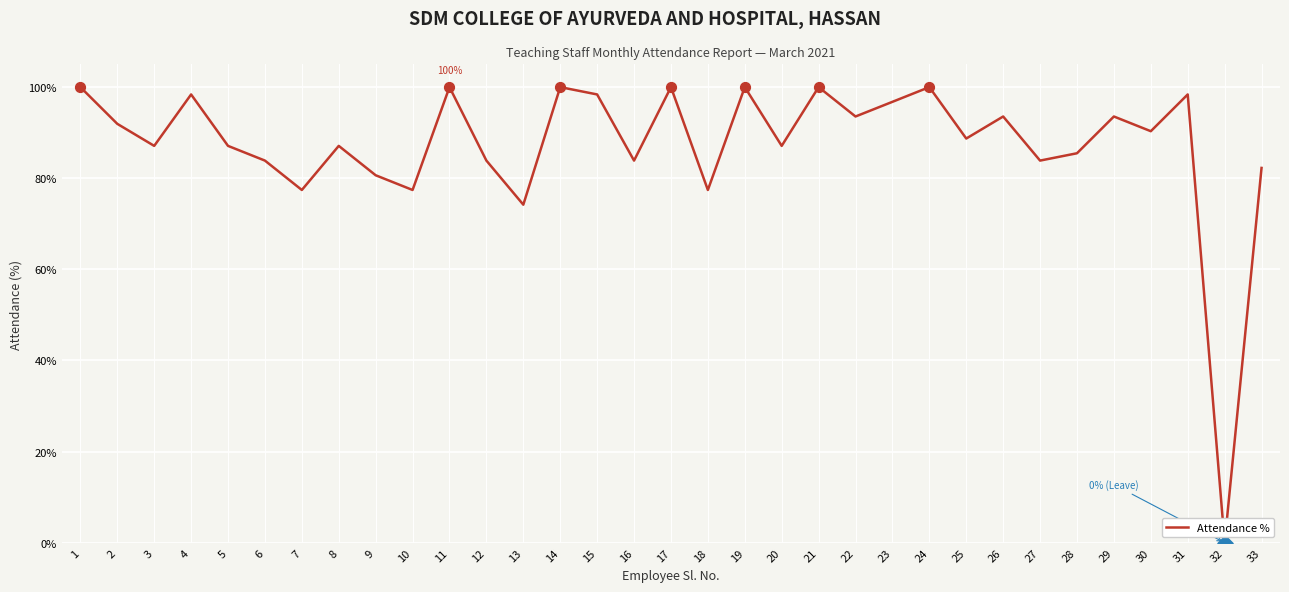

Which has a higher value, 4 or 29?

4